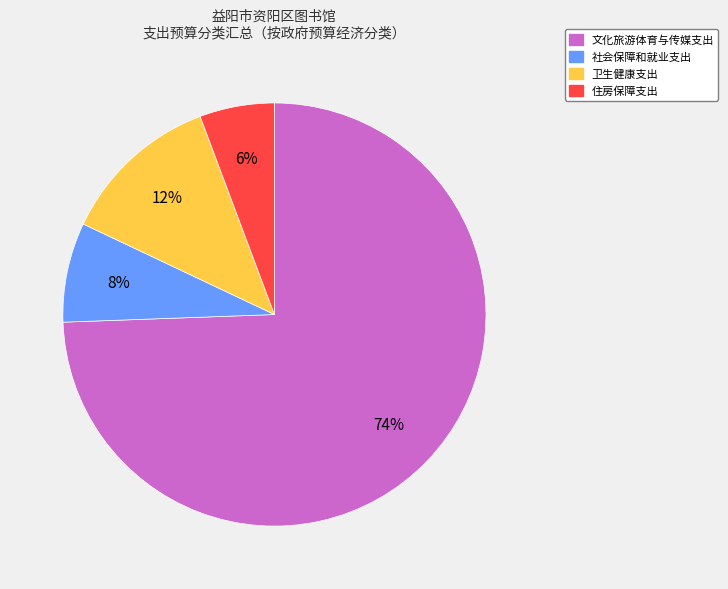

How many slices are in this pie chart?

4